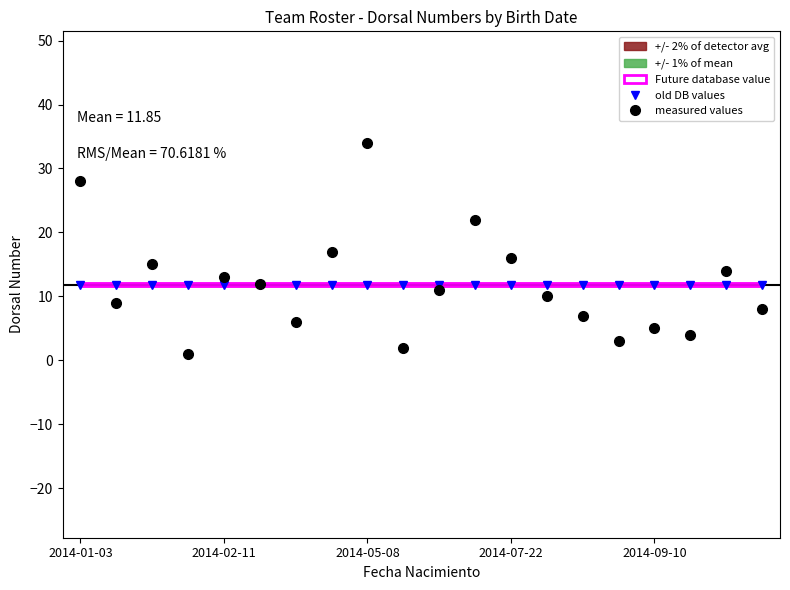

Between 9 and 10, which is larger?

9